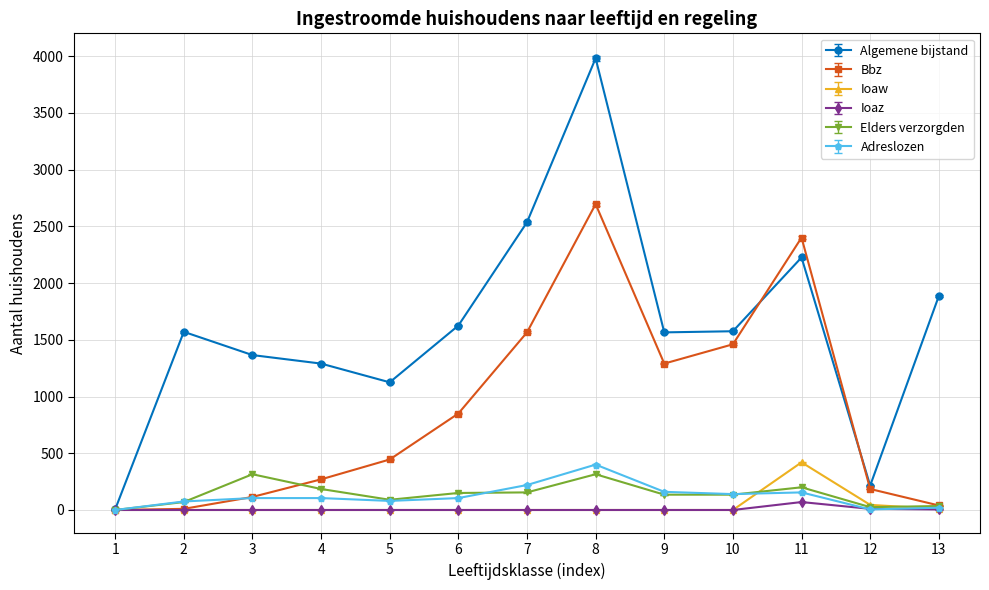

Which series changed the most between 4 and 9?

Bbz